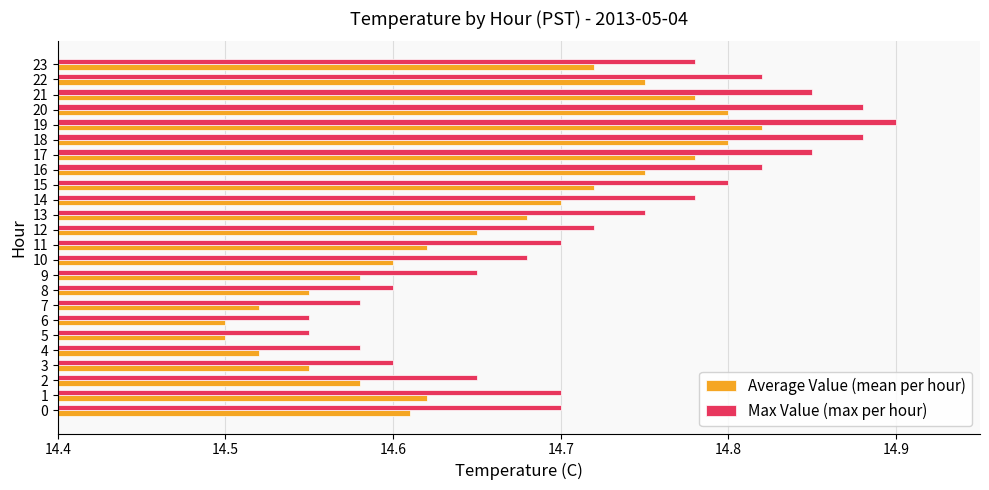

What are all the series names shown in the legend?

Average Value (mean per hour), Max Value (max per hour)